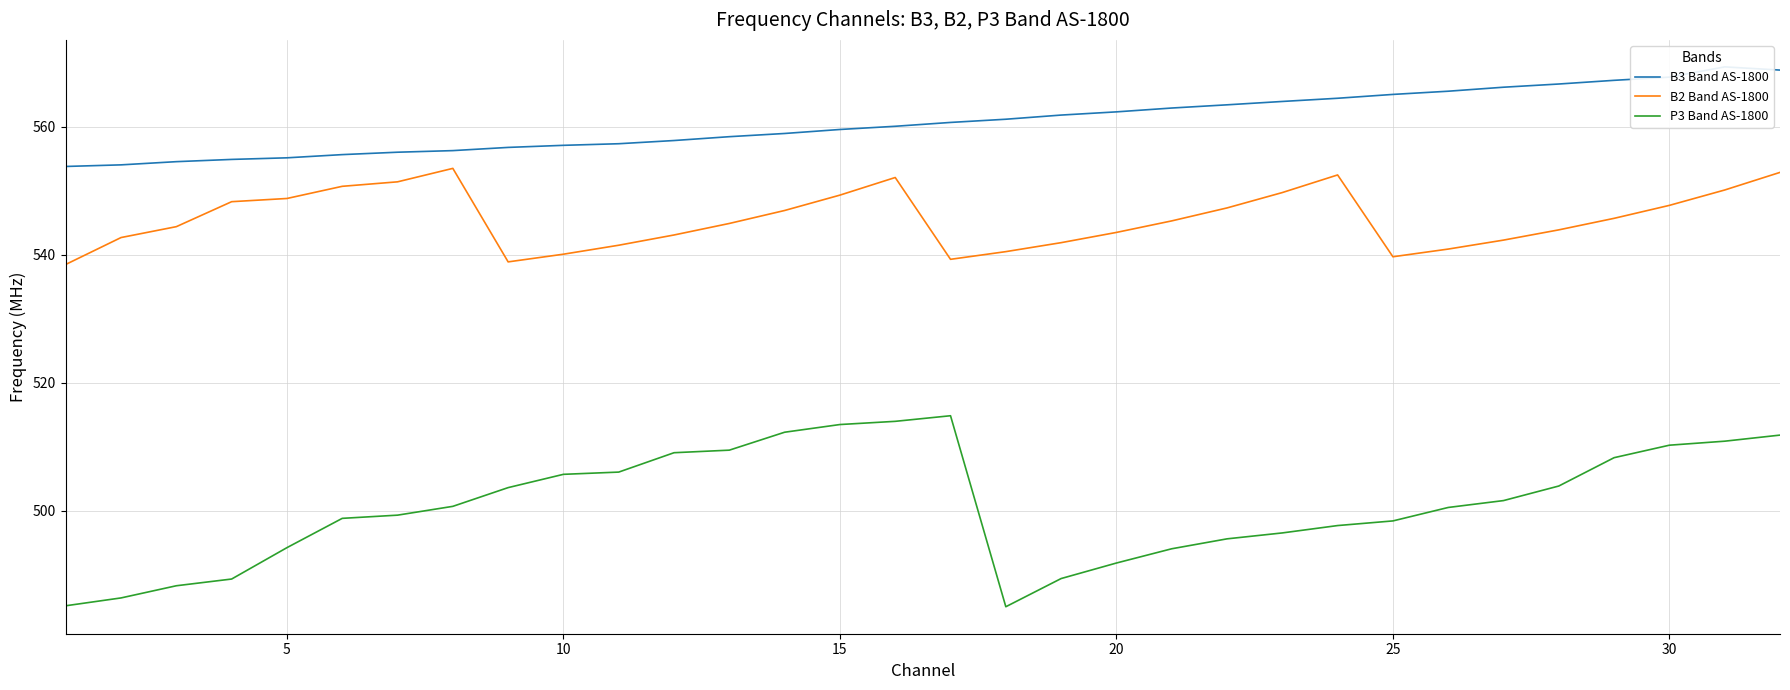

How many data points in P3 Band AS-1800 are above 500?

17